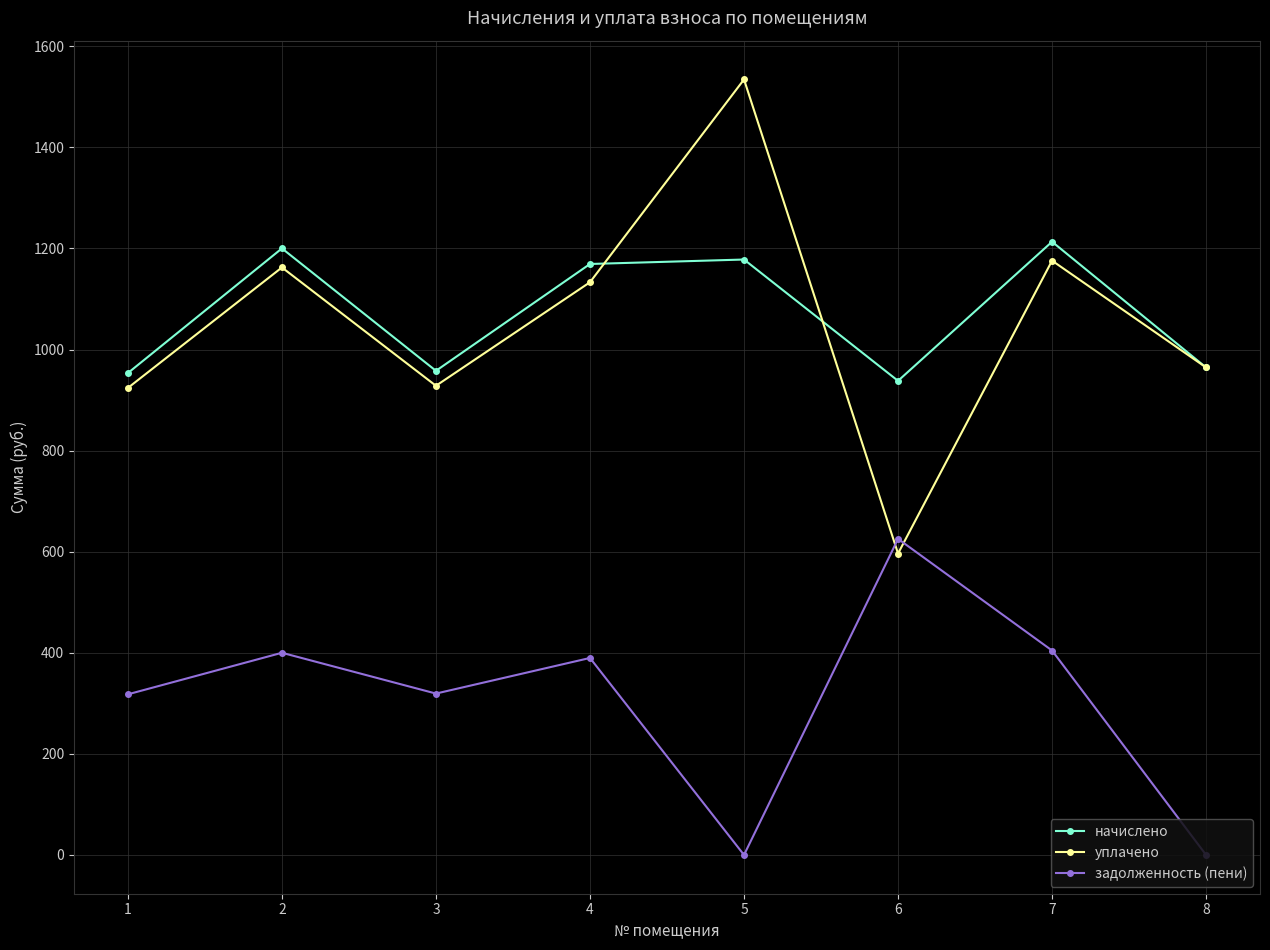

The начислено series shows 279.8 at 5. True or false?

False